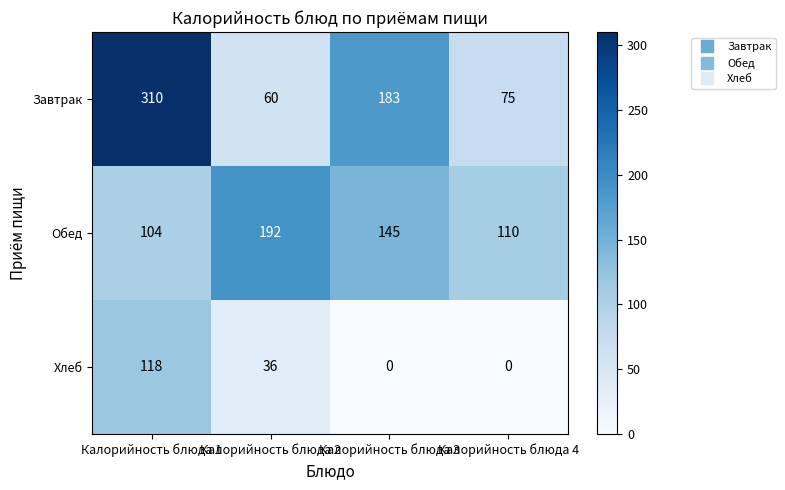

Which series has the widest spread of values?

Завтрак